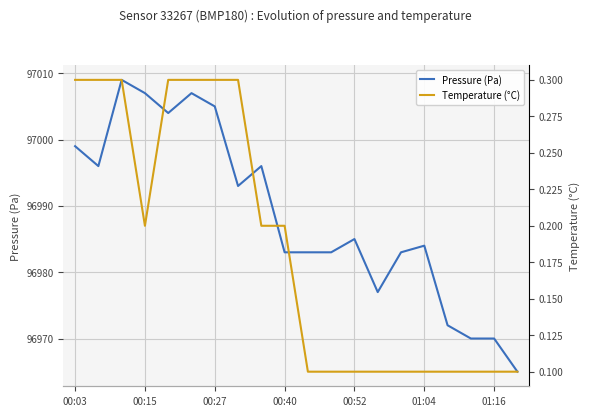

What is the maximum value for Pressure (Pa)?

97009